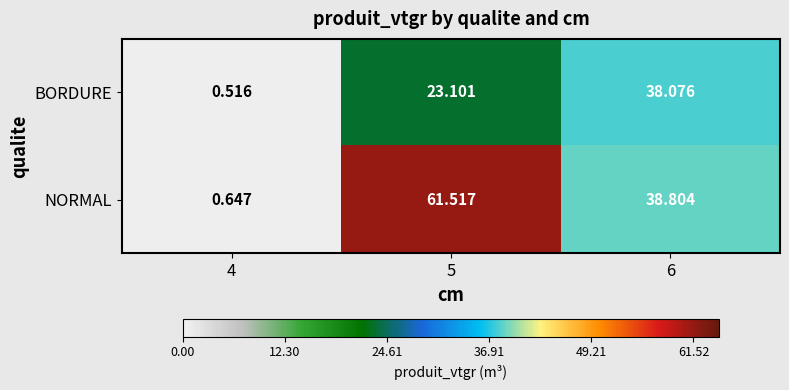

At how many categories does at least one series exceed 16?

2